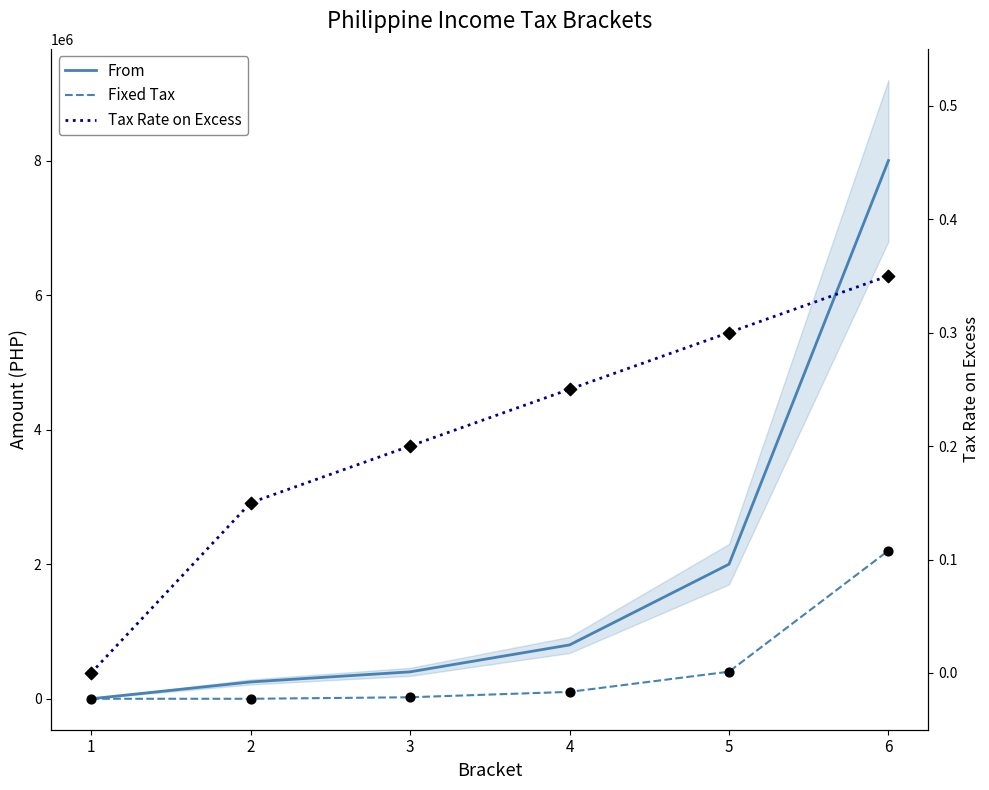

Is the value of Fixed Tax at 6 greater than the value of Tax Rate on Excess at 4?

Yes